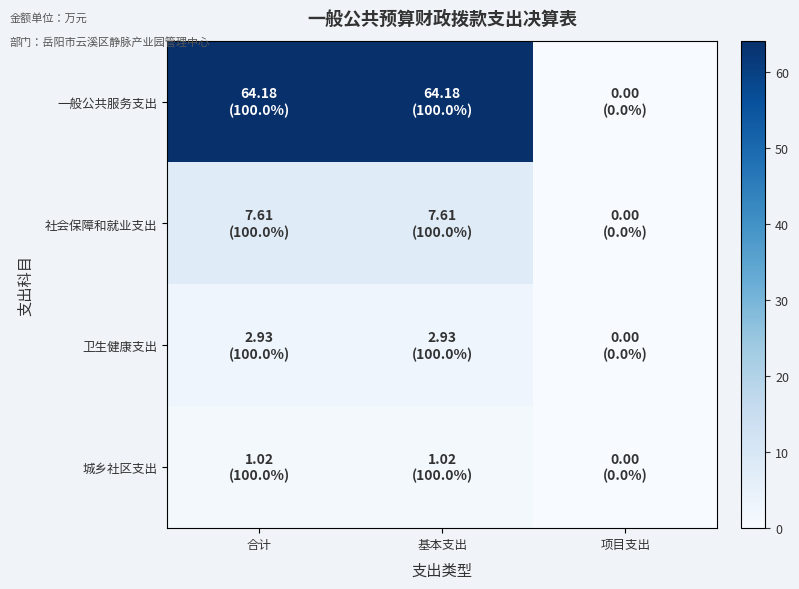

Which label corresponds to the largest value in the chart?

合计